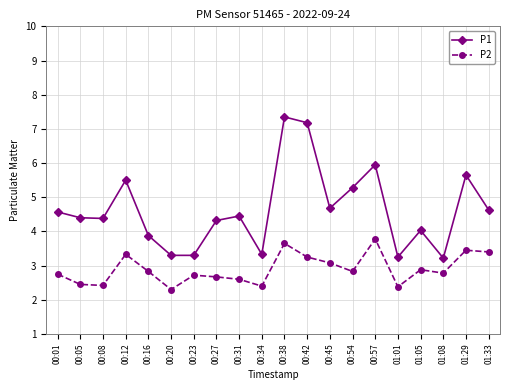

What is the average value of the P1 series?

4.6